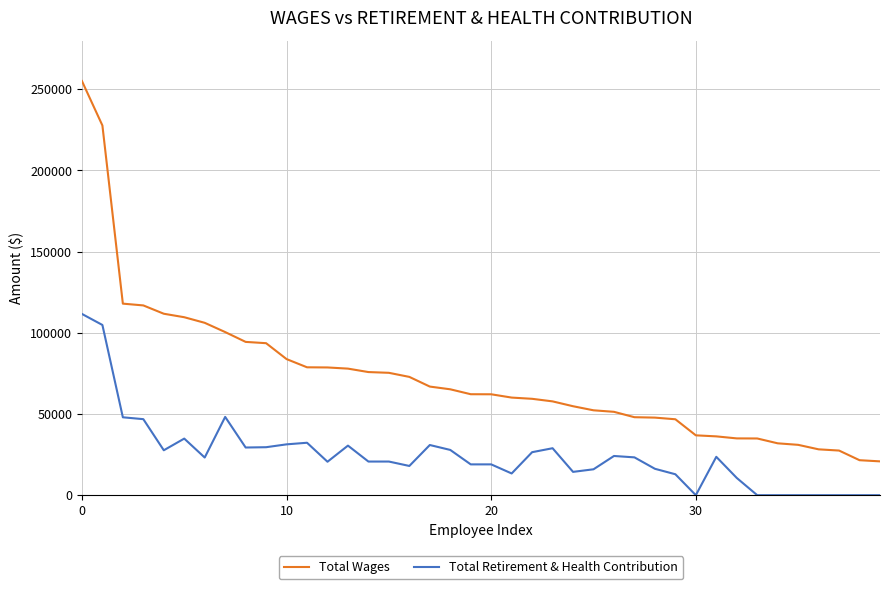

True or false: Total Retirement & Health Contribution and Total Wages intersect in this chart.

False